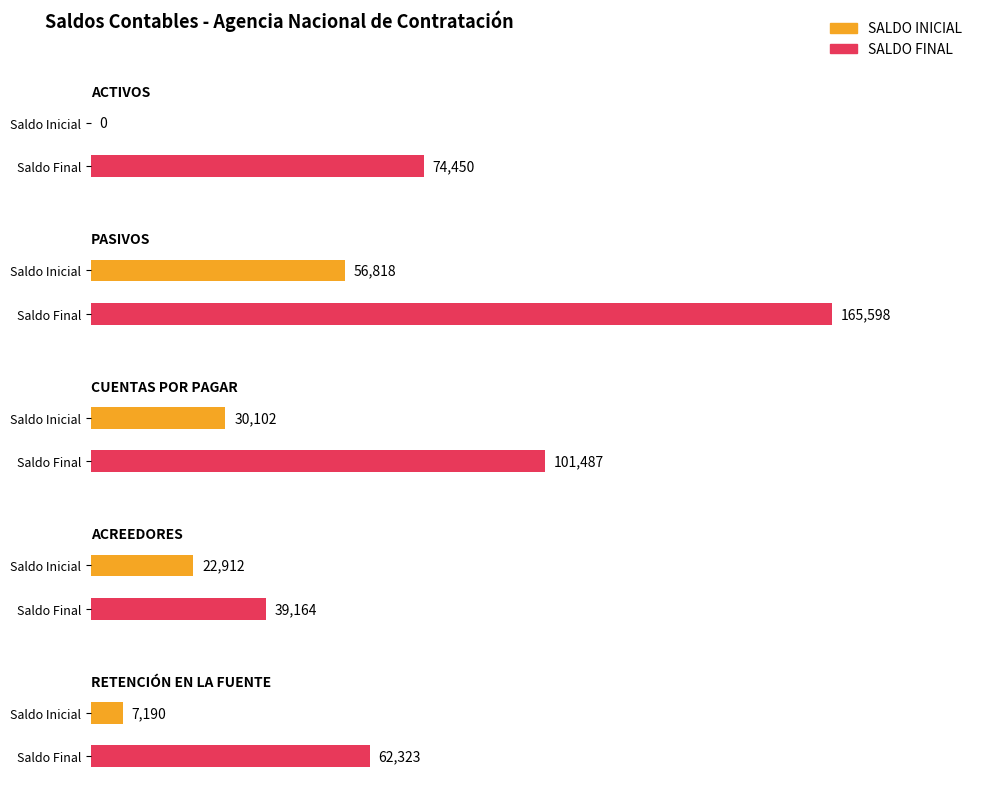

At how many categories does at least one series exceed 95289?

2